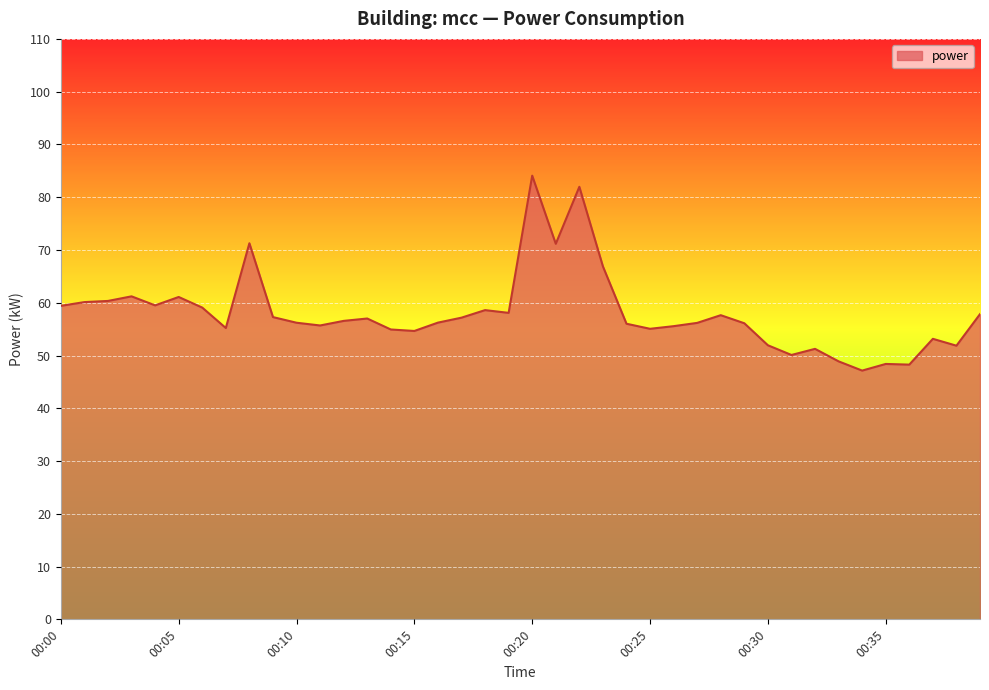

What is the difference between the maximum and minimum values?

36.9